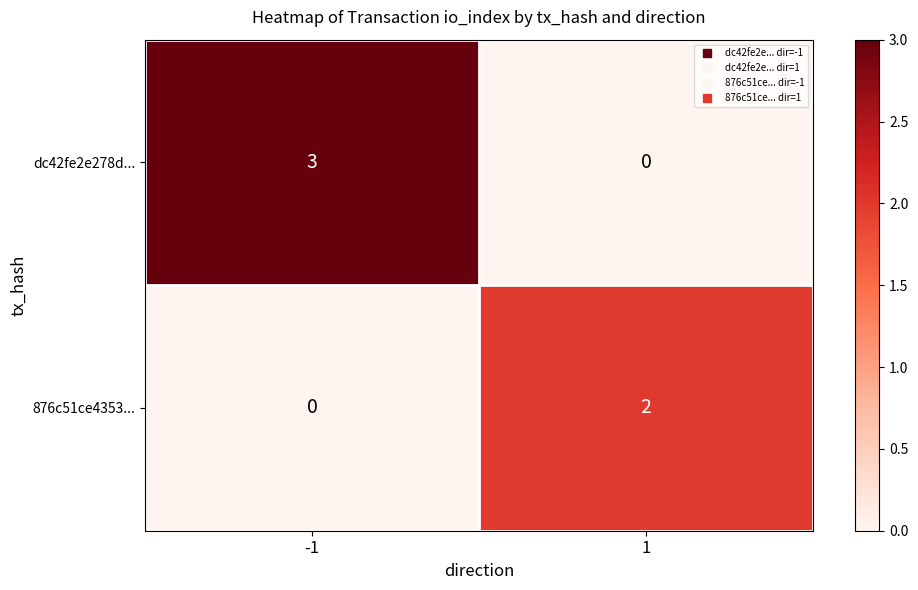

The dc42fe2e278d... series shows 2 at -1. True or false?

False